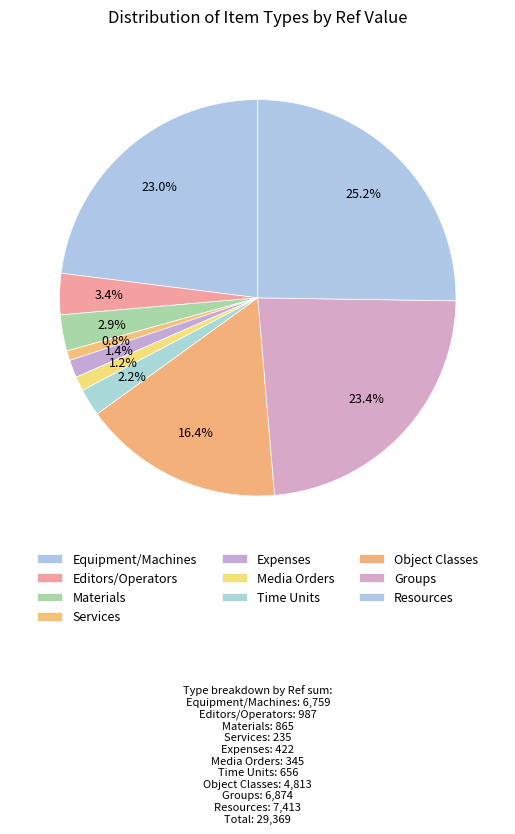

Combined, do Resources and Editors/Operators account for over 50%?

No